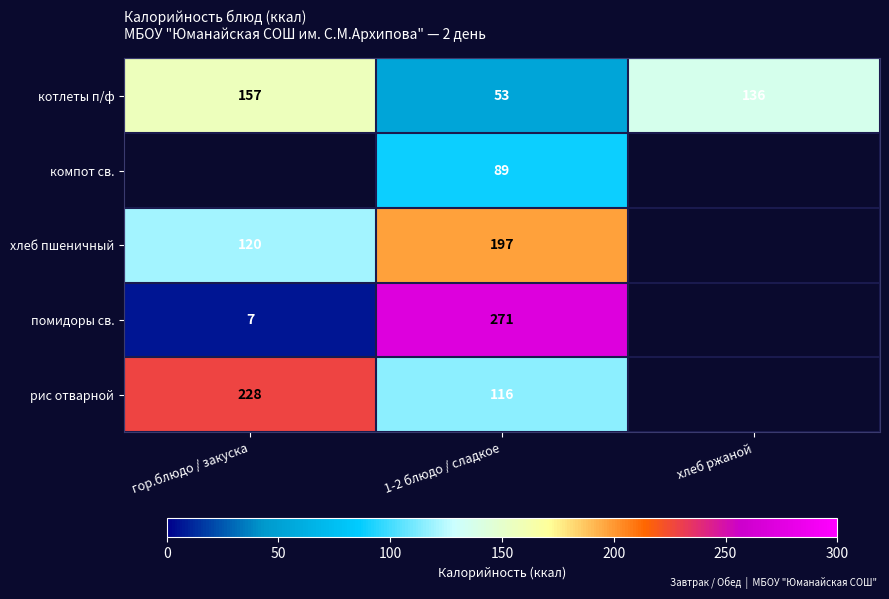

True or false: хлеб пшеничный has a value of 197 at 1-2 блюдо / сладкое.

True